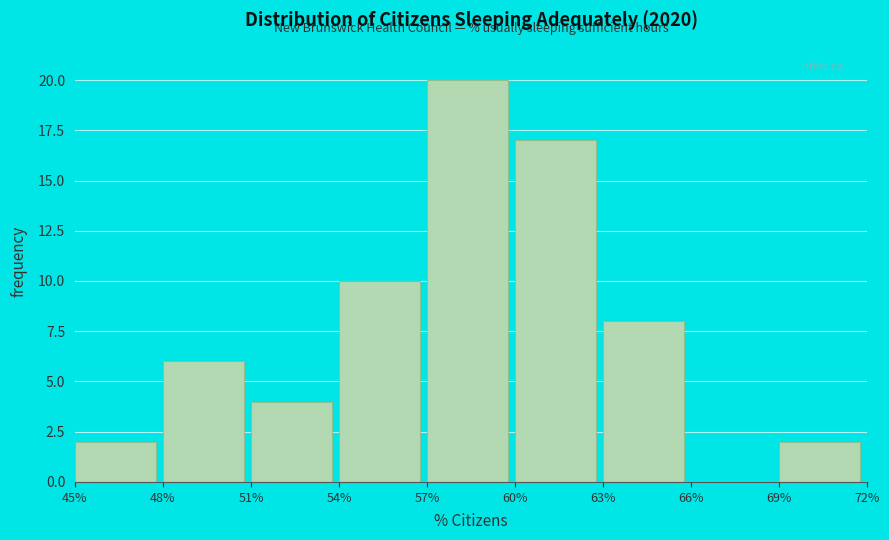

Reading left to right, list every bar in this chart as the range it spans on the x-axis followed by its height. The values are not printed on the chart, so give them approximately, as read against the axis.

45% to 48%: 2
48% to 51%: 6
51% to 54%: 4
54% to 57%: 10
57% to 60%: 20
60% to 63%: 17
63% to 66%: 8
66% to 69%: 0
69% to 72%: 2